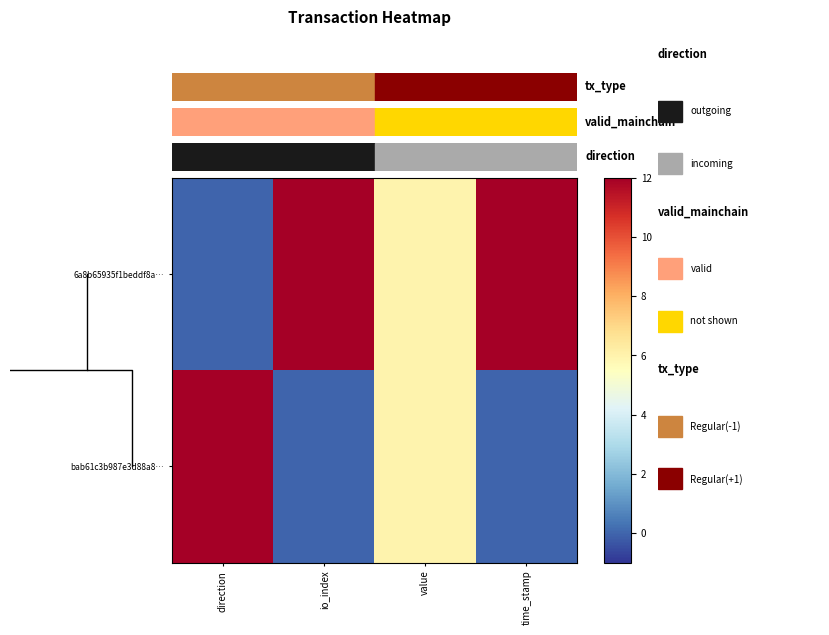

How many values in 6a8b65935f1beddf8a… are above zero?

3